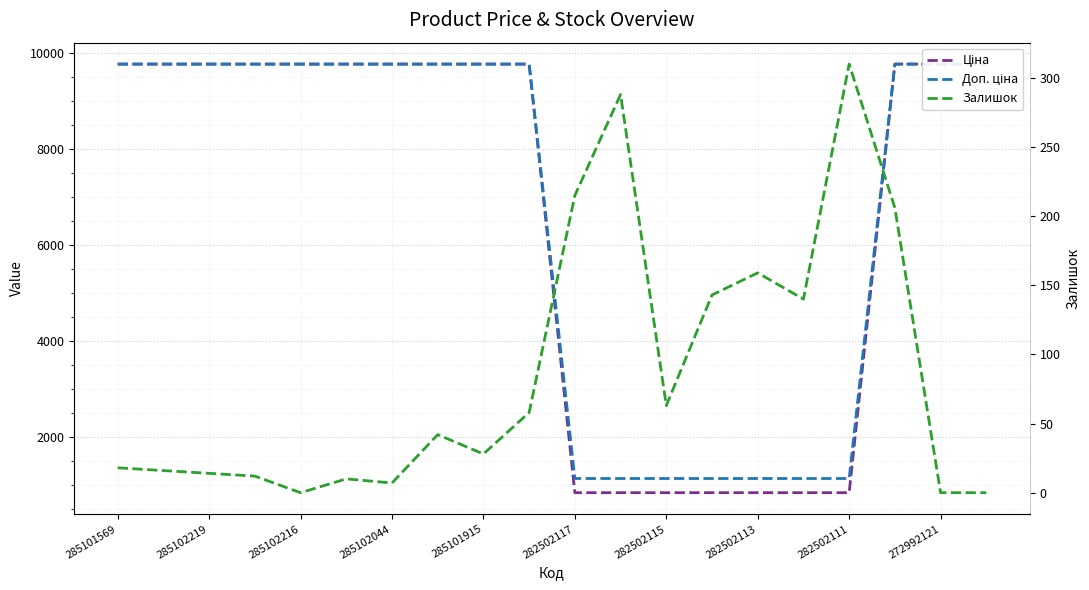

What is the label of the 3rd point from the right?

17